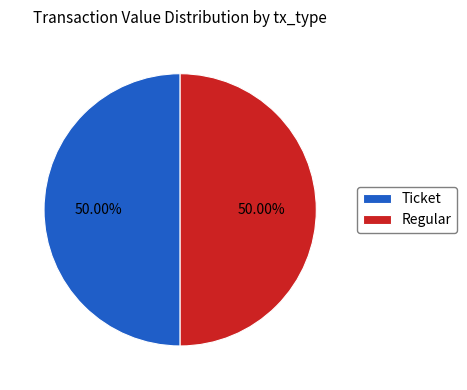

To the nearest percent, what is the average slice percentage?

50%